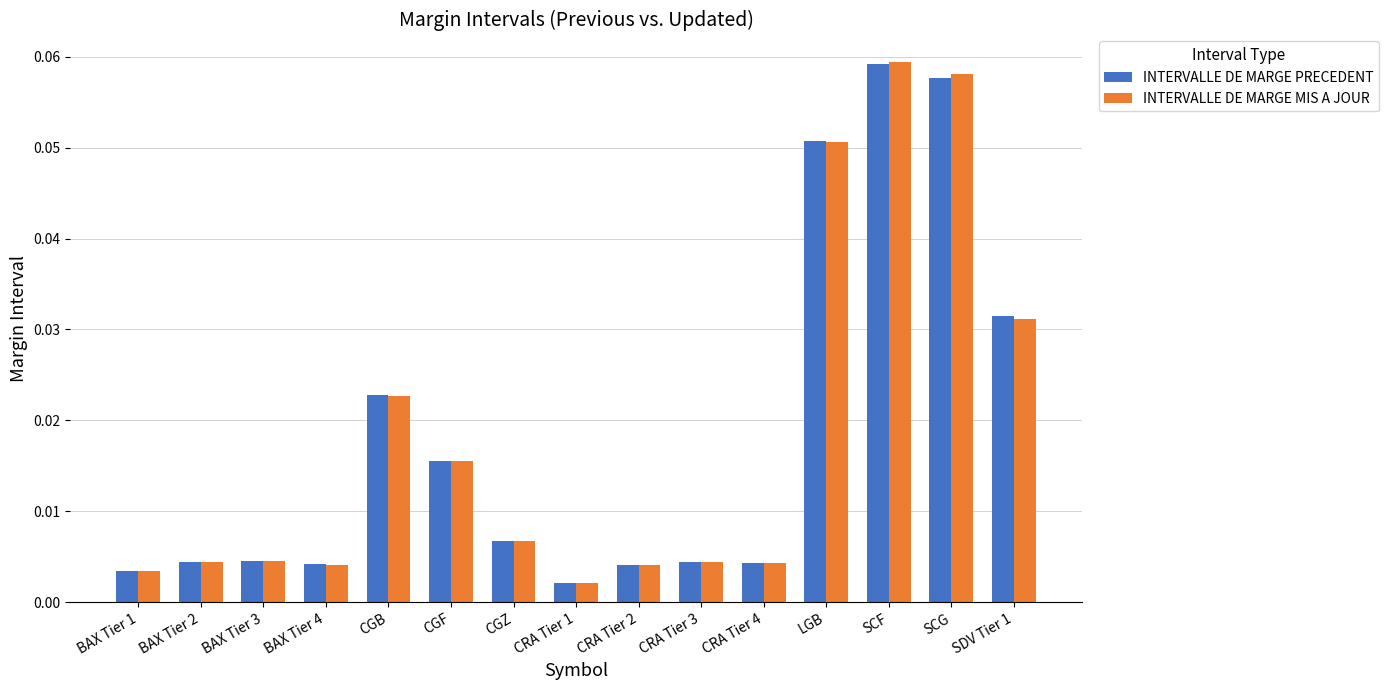

What is the sum of all INTERVALLE DE MARGE MIS A JOUR values?

0.3